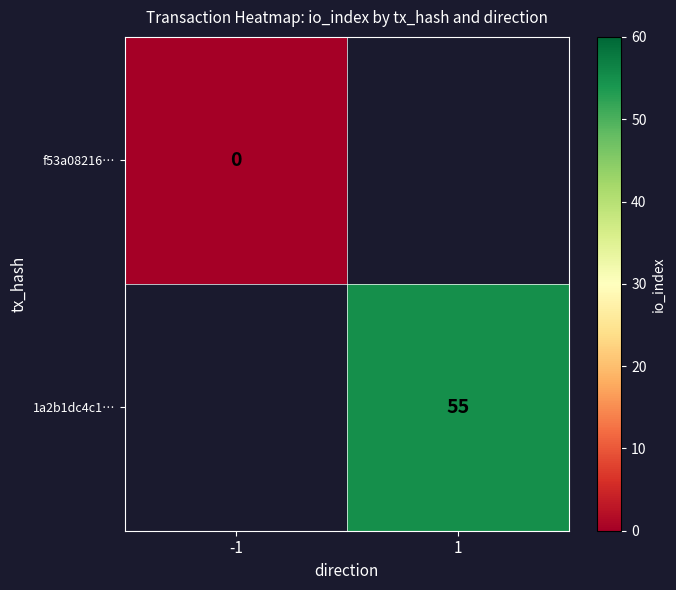

The 1a2b1dc4c1… series shows 55 at 1. True or false?

True